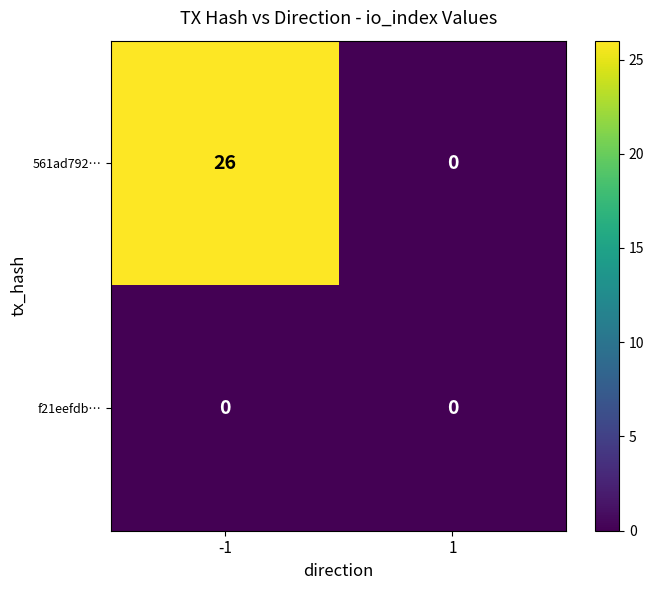

Reading left to right, what are all the values shown in this chart?

561ad792…: 26	0
f21eefdb…: 0	0